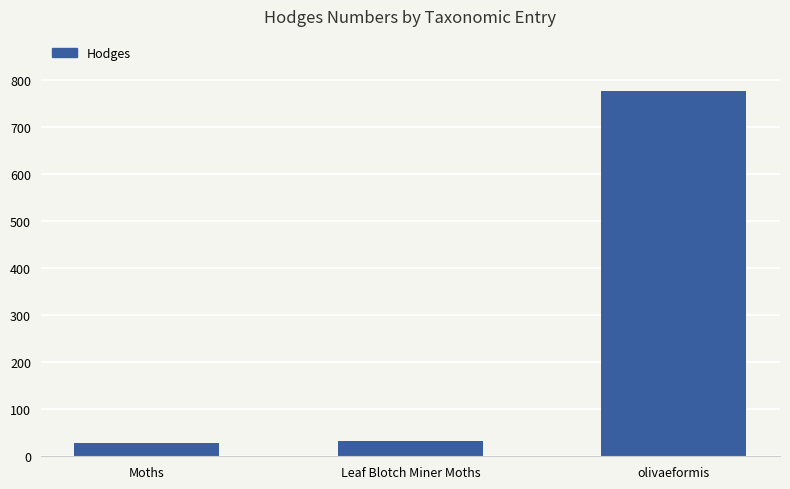

At which label is the value closest to 403?

Leaf Blotch Miner Moths